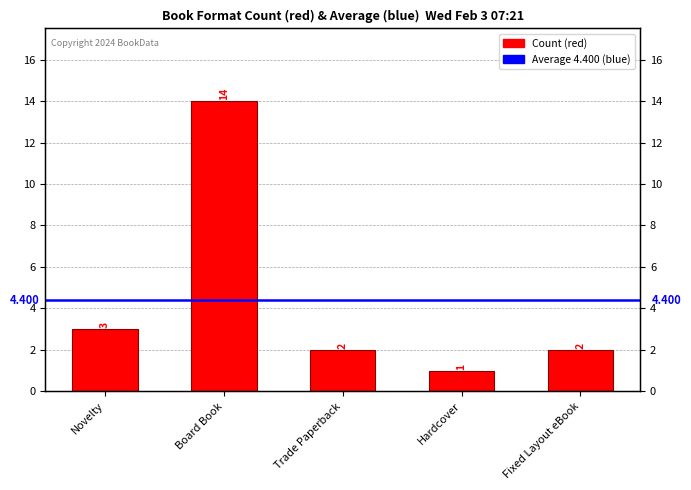

How many data points does each series have?

5